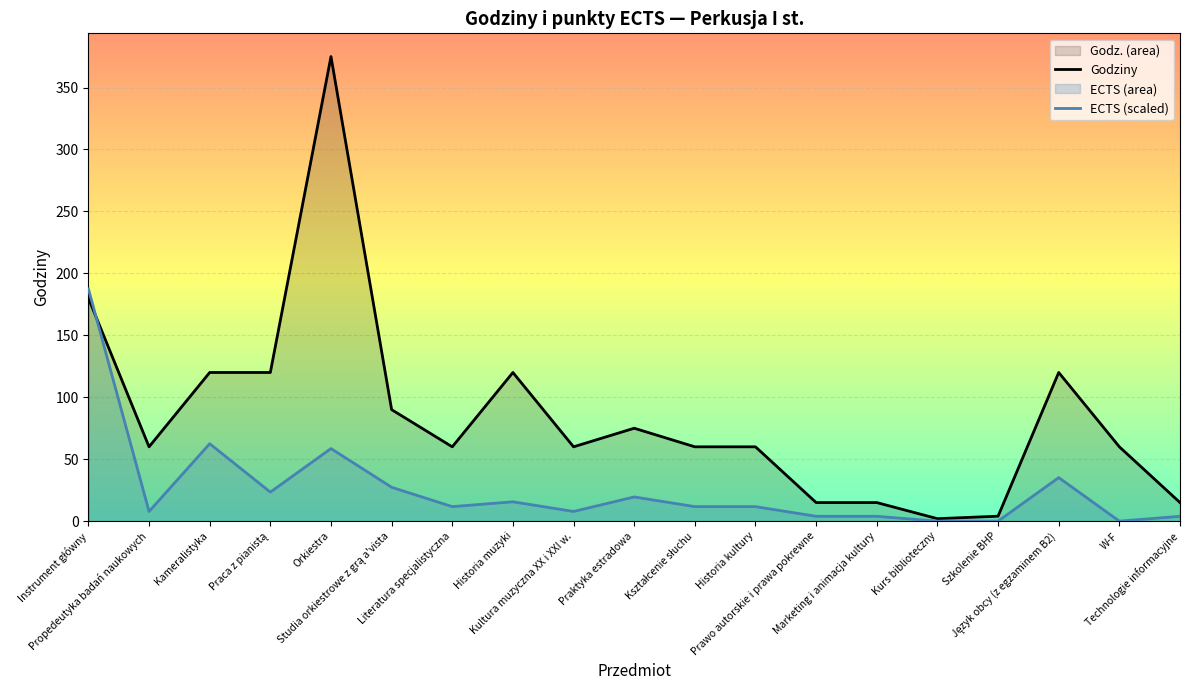

How many series are shown in this chart?

2